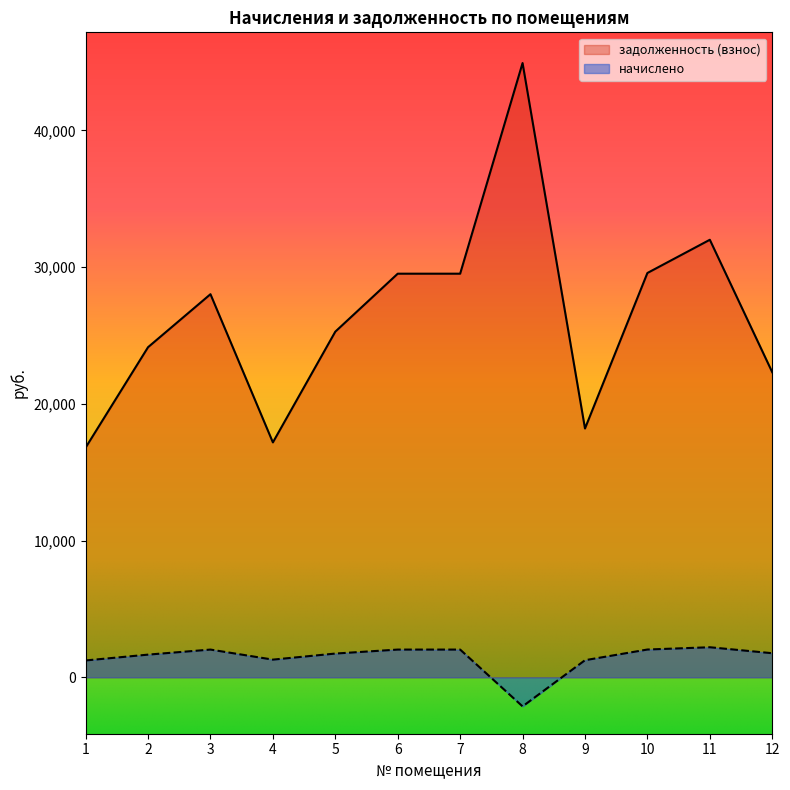

Rank the series at 10 from lowest to highest value.

начислено, задолженность (взнос)